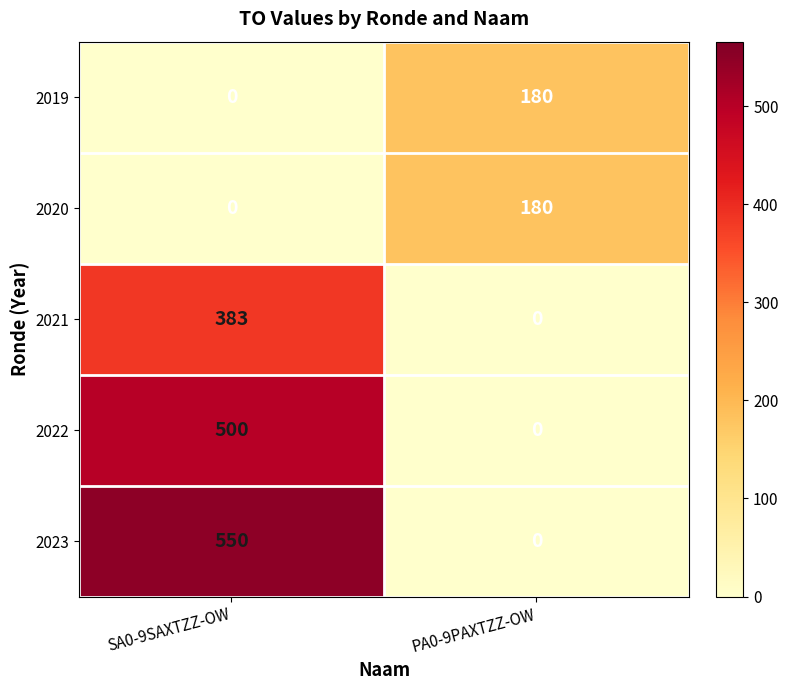

True or false: 2020 has a value of 37 at PA0-9PAXTZZ-OW.

False